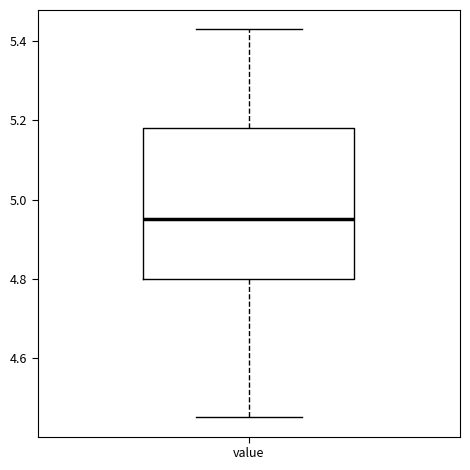

Where is the lower edge of the box for value on the y-axis? The values are not printed on the chart, so give them approximately, as read against the axis.

4.80